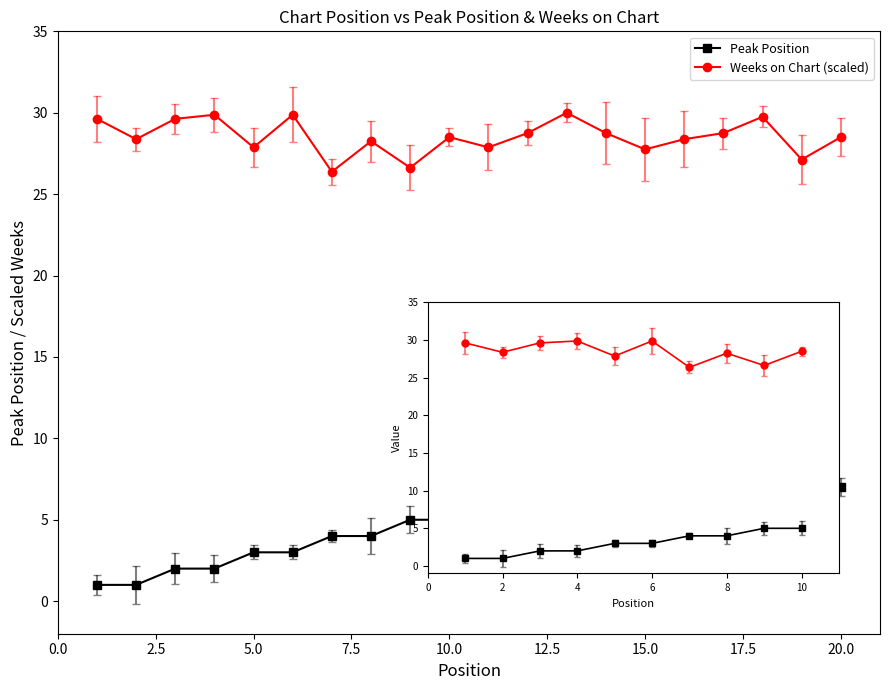

What is the value of the Weeks on Chart (scaled) point at the 6th from the left?

29.9